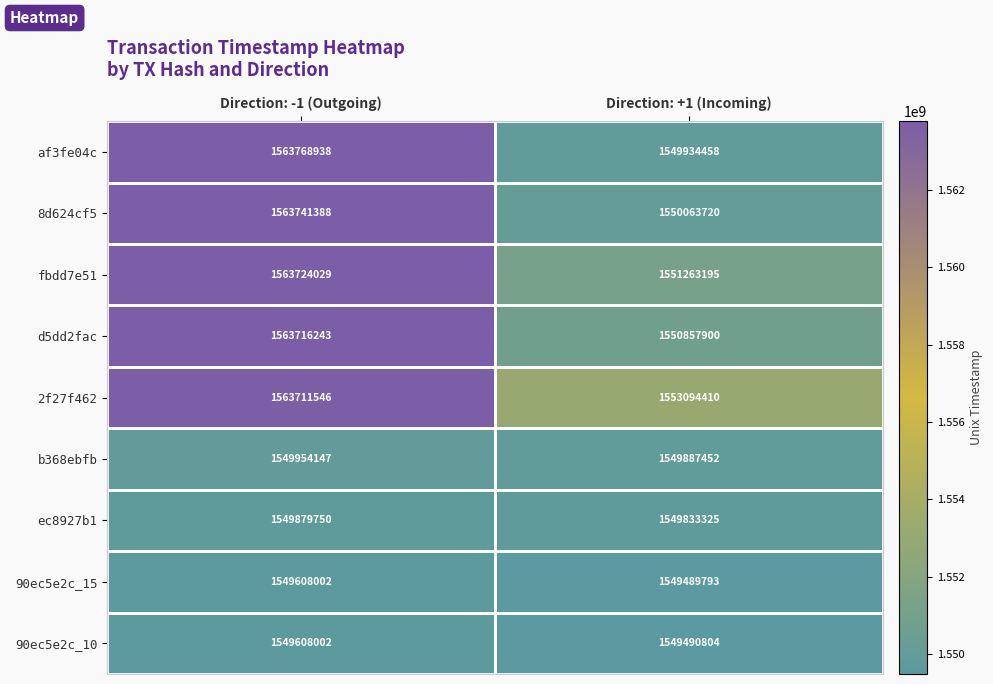

At which category is the sum across all series the highest?

Direction: -1 (Outgoing)